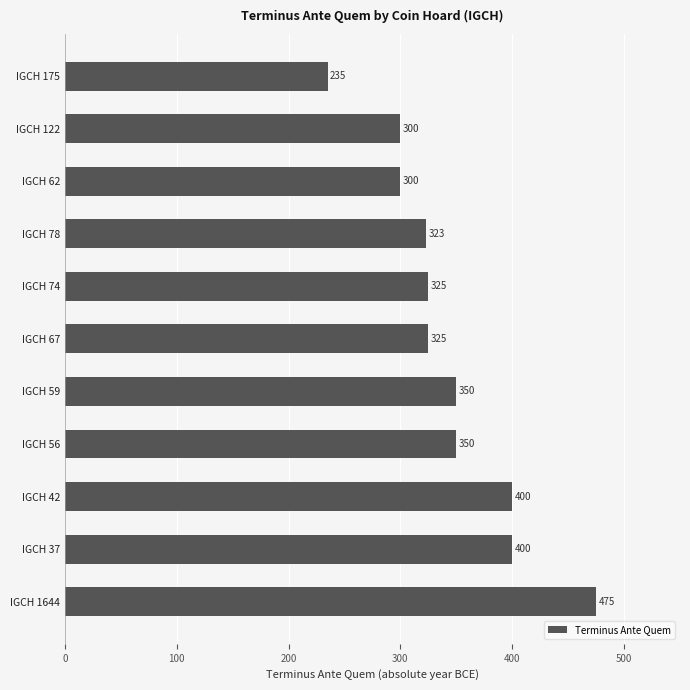

What is the approximate value at IGCH 42, to the nearest 10?

400